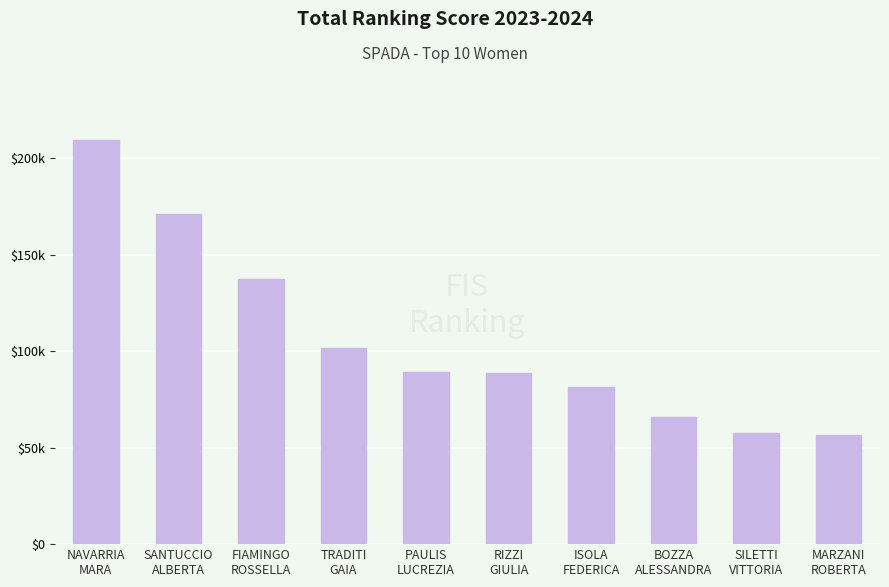

What position from the left is ISOLA
FEDERICA?

7